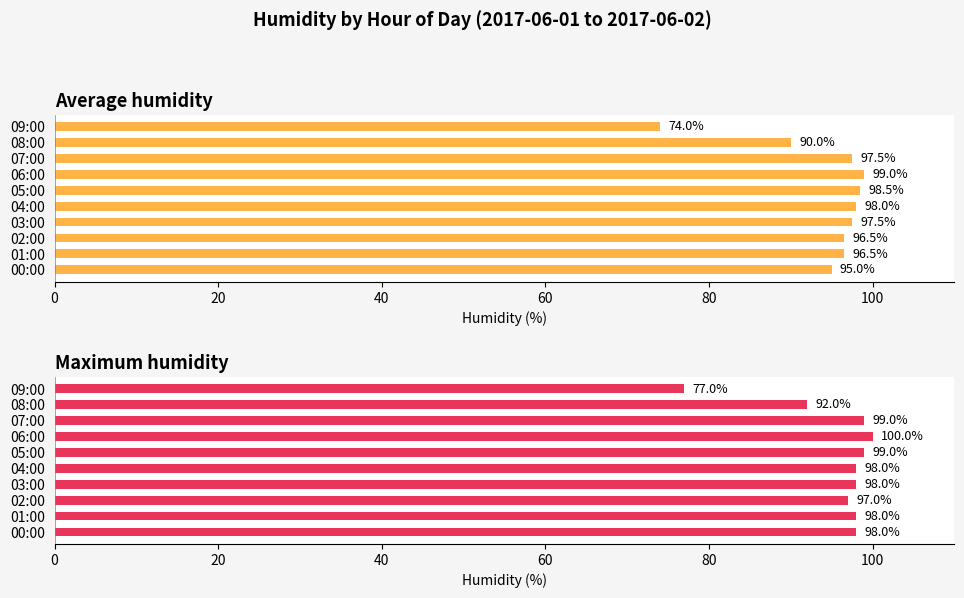

Reading left to right, extract all data points from this chart.

Average humidity: 95.0	96.5	96.5	97.5	98.0	98.5	99.0	97.5	90.0	74.0
Maximum humidity: 98.0	98.0	97.0	98.0	98.0	99.0	100.0	99.0	92.0	77.0